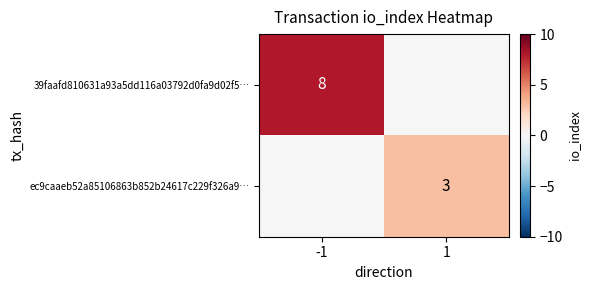

At 1, list the series in order from largest to smallest.

ec9caaeb52a85106863b852b24617c229f326a9…, 39faafd810631a93a5dd116a03792d0fa9d02f5…